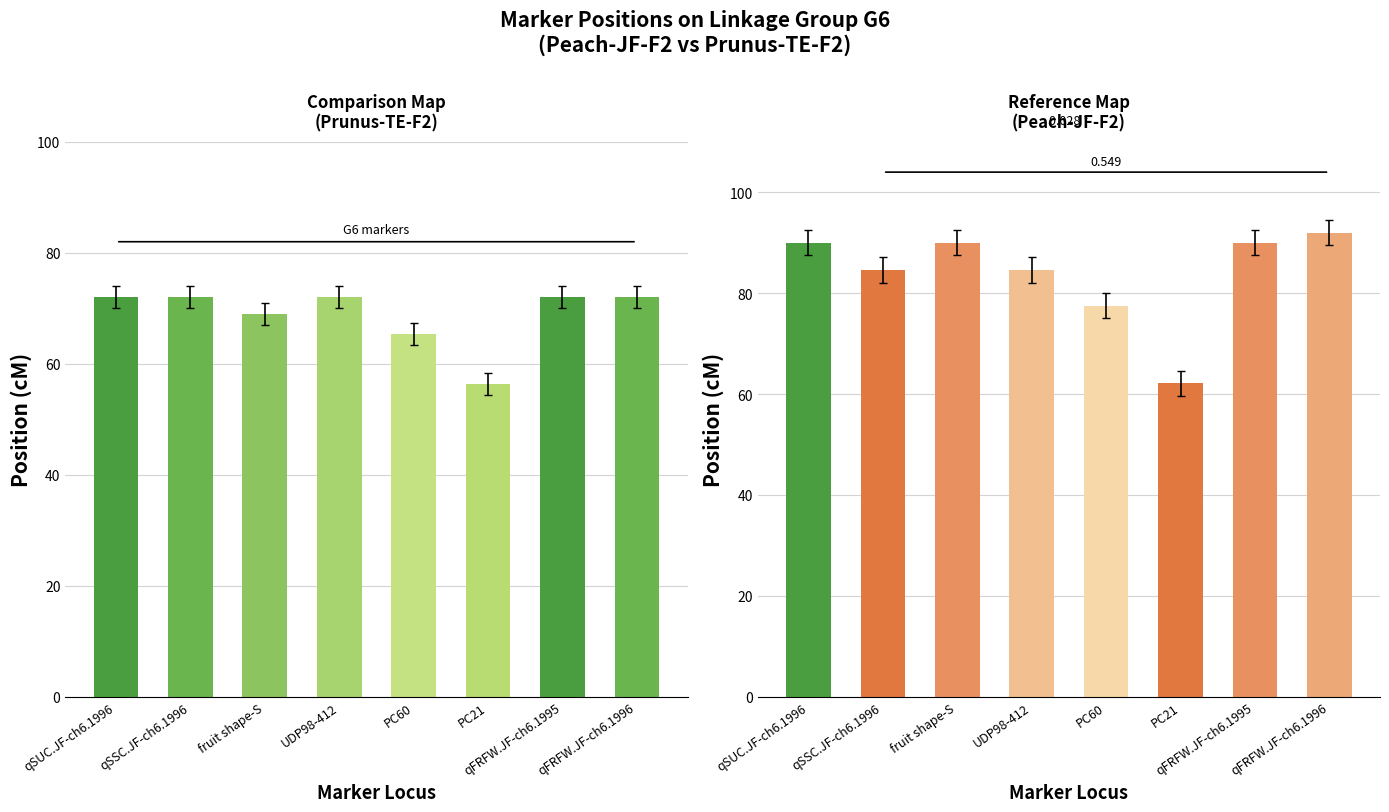

Which has a higher value, PC21 or fruit shape-S?

fruit shape-S